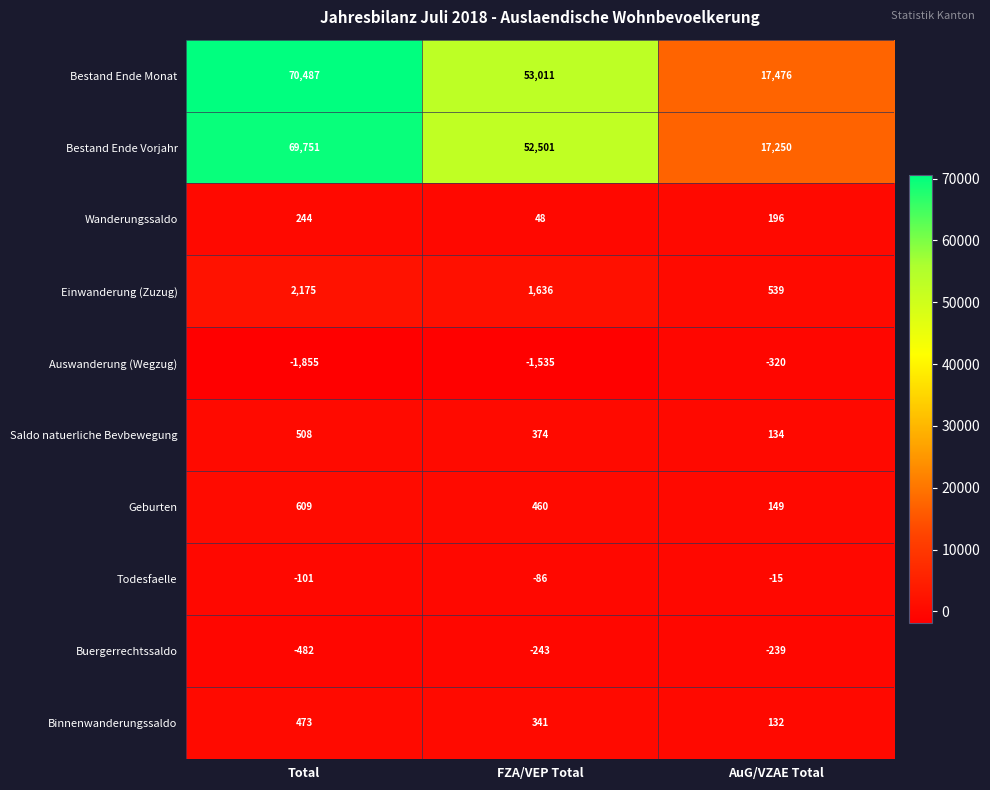

At how many categories does at least one series exceed 48994?

2